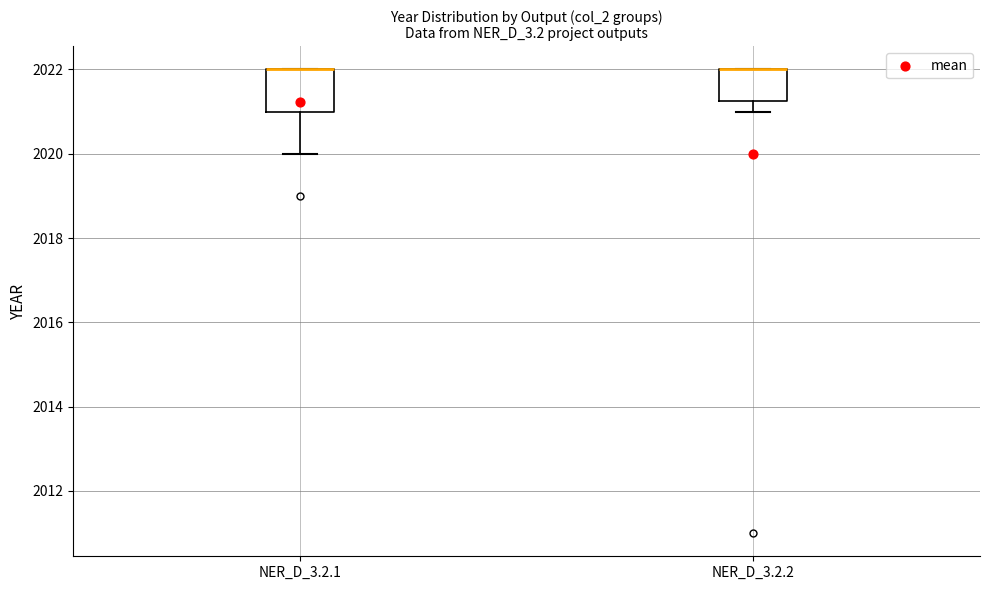

Reading left to right, read every box against the y-axis: the position of its median line, the range the box covers, and the ends of its whiskers. The values are not printed on the chart, so give them approximately, as read against the axis.

NER_D_3.2.1: median 2022.0 (drawn on the box's upper edge), box 2021.0 to 2022.0, whiskers 2020.0 to 2022.0
NER_D_3.2.2: median 2022.0 (drawn on the box's upper edge), box 2021.2 to 2022.0, whiskers 2021.0 to 2022.0